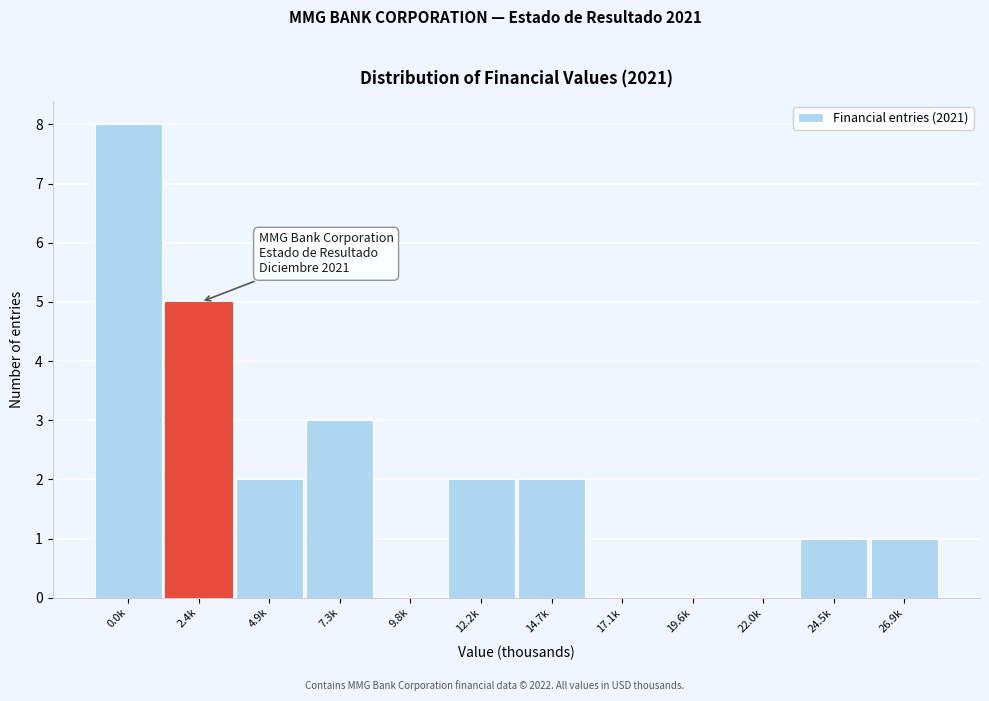

Reading left to right, transcribe all the data shown in this chart.

0.0k=8	2.4k=5	4.9k=2	7.3k=3	9.8k=0	12.2k=2	14.7k=2	17.1k=0	19.6k=0	22.0k=0	24.5k=1	26.9k=1